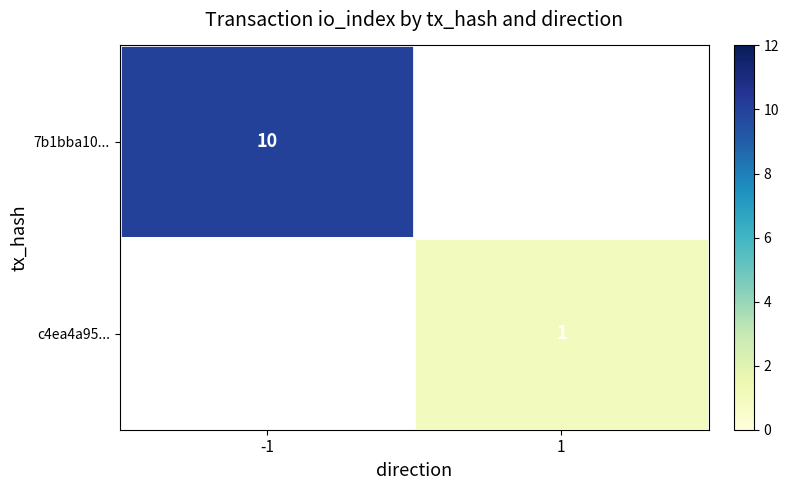

Which category has the highest value across all series?

-1